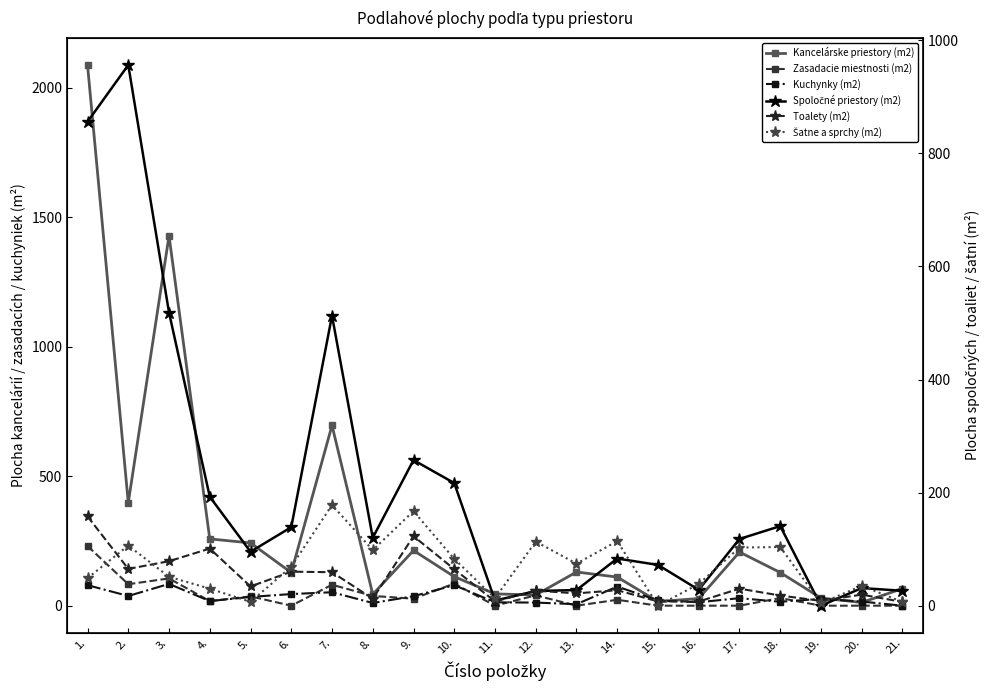

How many lines are shown in the chart?

6